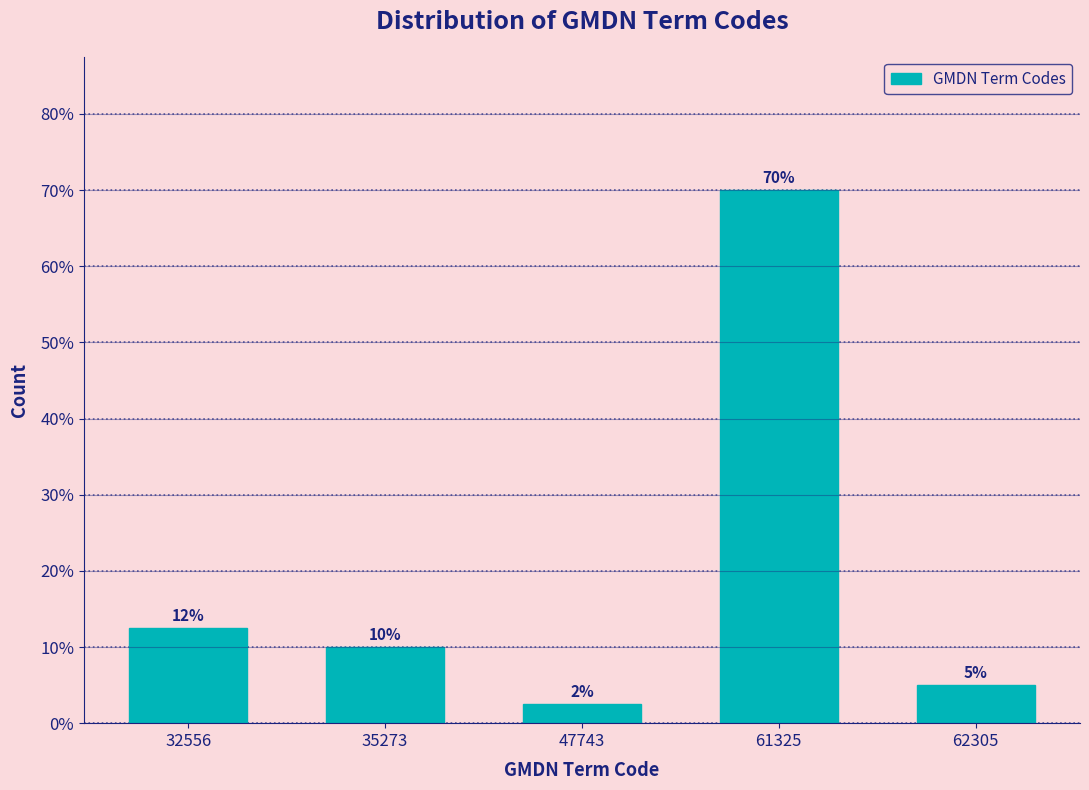

The chart shows a value of 25.9 at 61325. True or false?

False